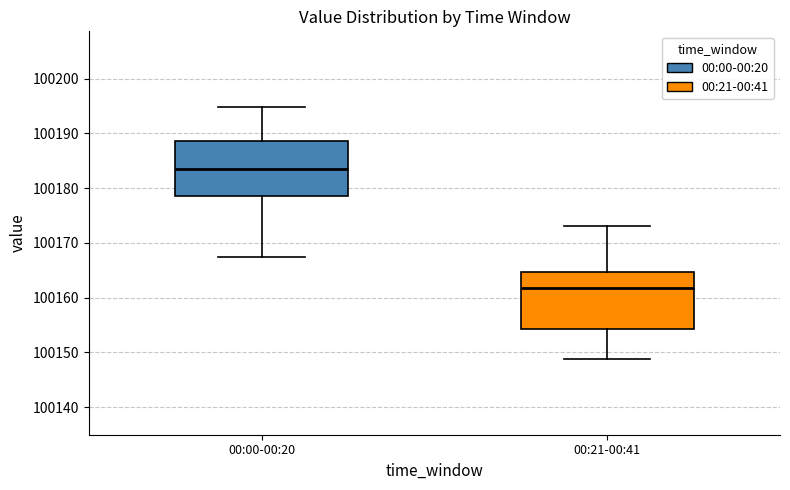

Which box has the lowest median line?

00:21-00:41